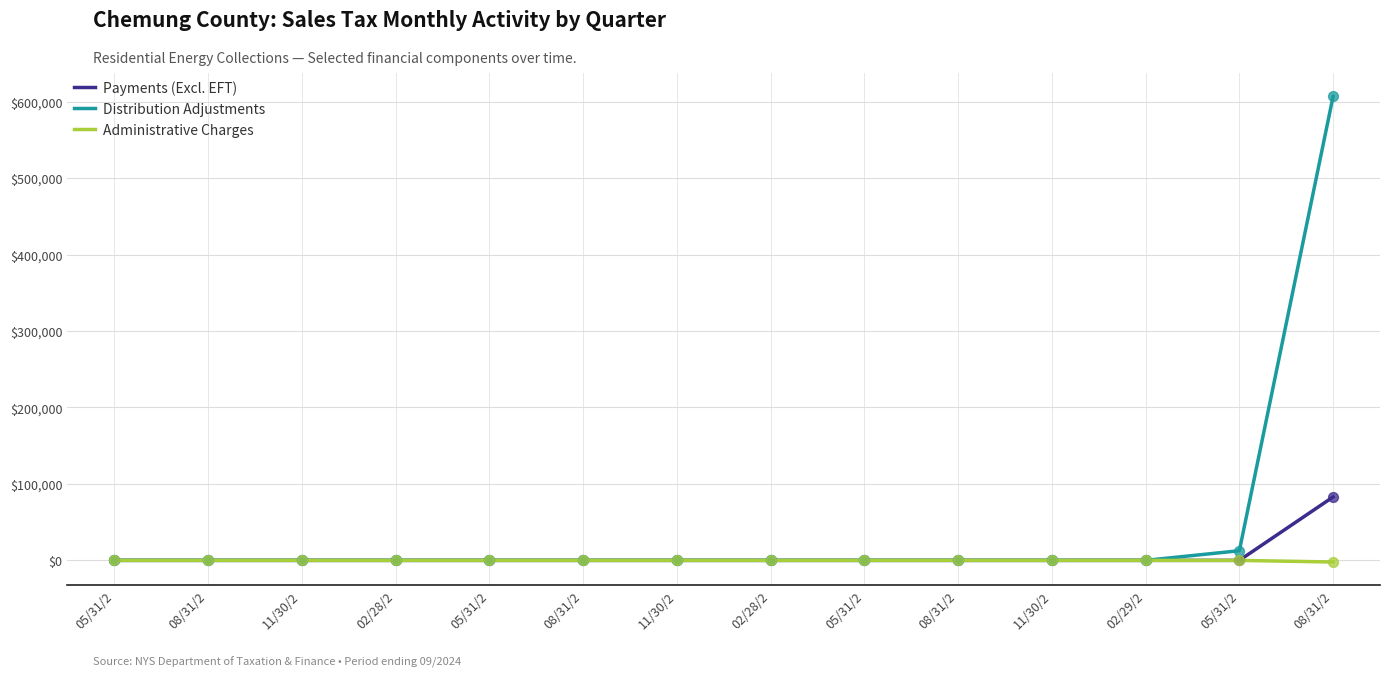

Which series has the largest total across all categories?

Distribution Adjustments